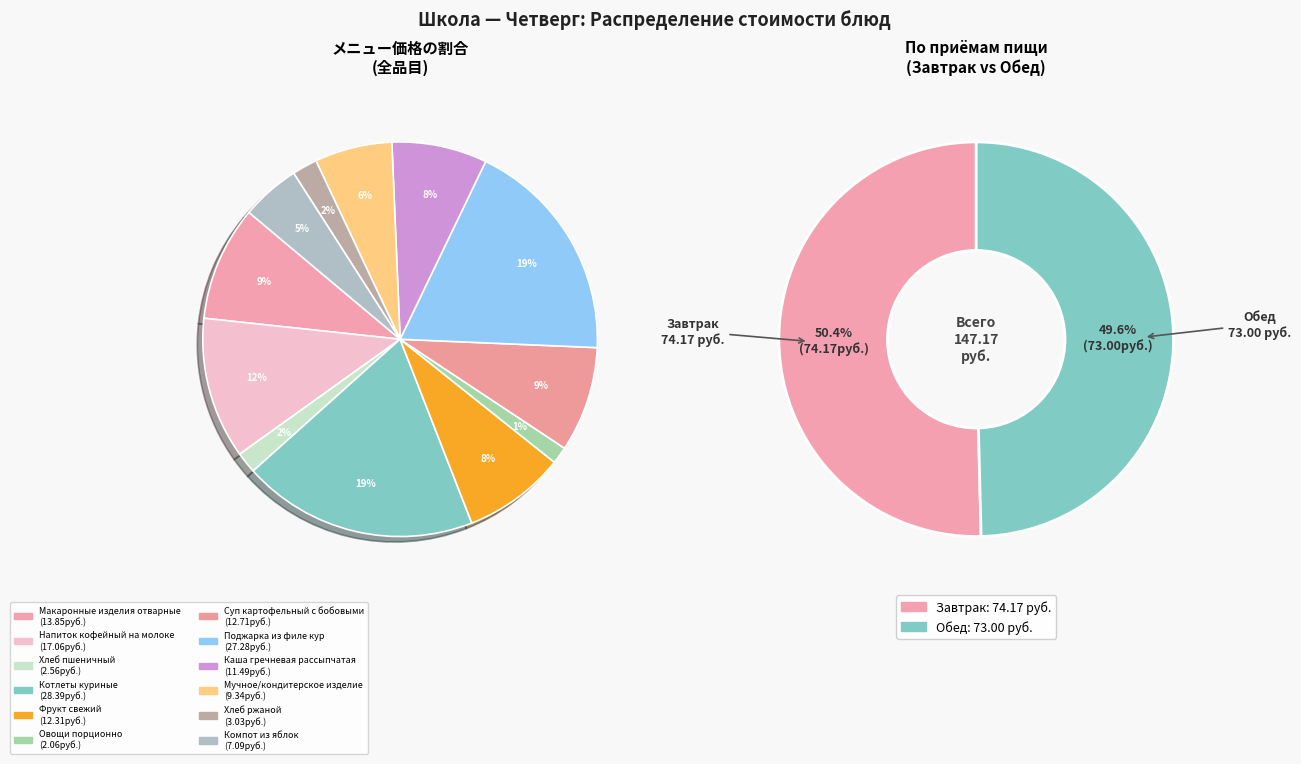

What portion of the pie excludes Поджарка из филе кур?

81.5%